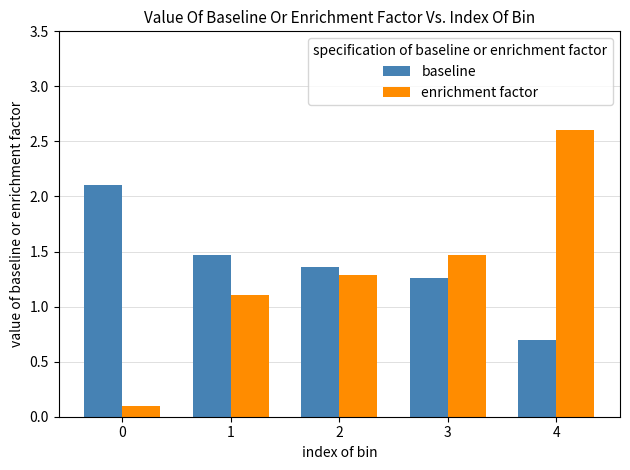

How many bars are there in total?

10